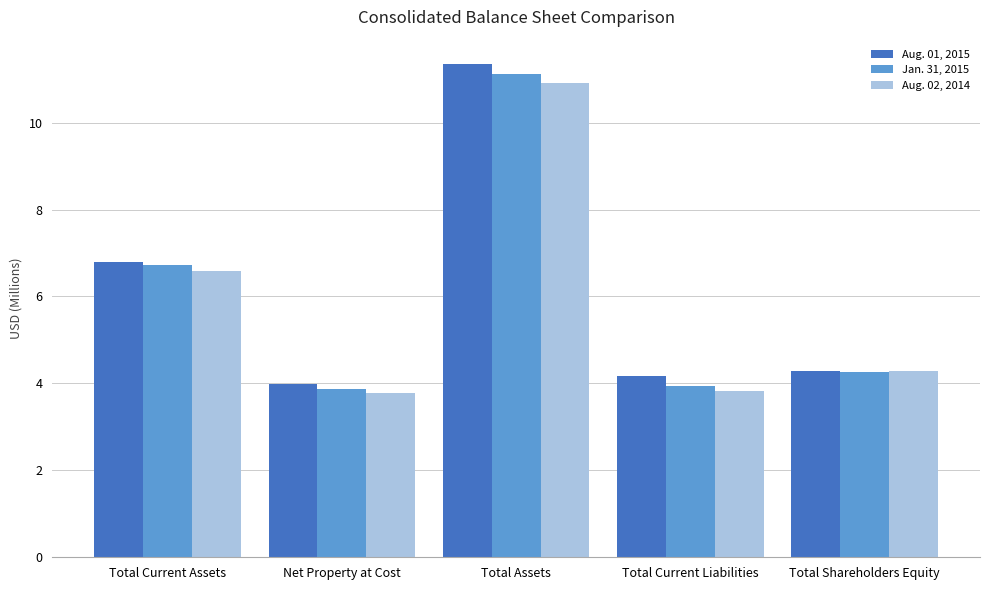

Reading left to right, list all the values displayed in this chart.

Aug. 01, 2015: Total Current Assets=6.8	Net Property at Cost=4.0	Total Assets=11.3	Total Current Liabilities=4.2	Total Shareholders Equity=4.3
Jan. 31, 2015: Total Current Assets=6.7	Net Property at Cost=3.9	Total Assets=11.1	Total Current Liabilities=3.9	Total Shareholders Equity=4.3
Aug. 02, 2014: Total Current Assets=6.6	Net Property at Cost=3.8	Total Assets=10.9	Total Current Liabilities=3.8	Total Shareholders Equity=4.3